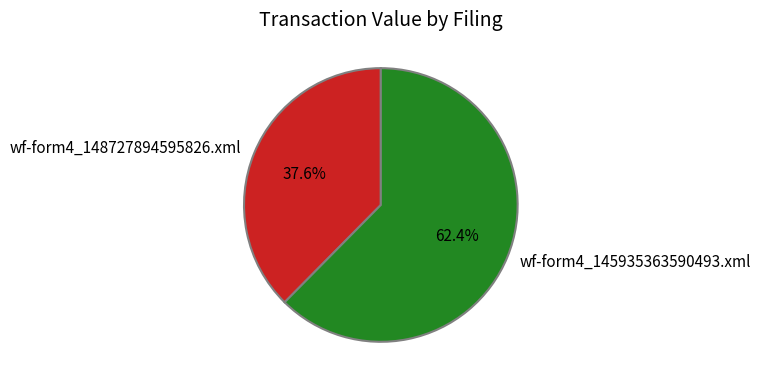

Is there any slice that represents more than half of the pie?

Yes